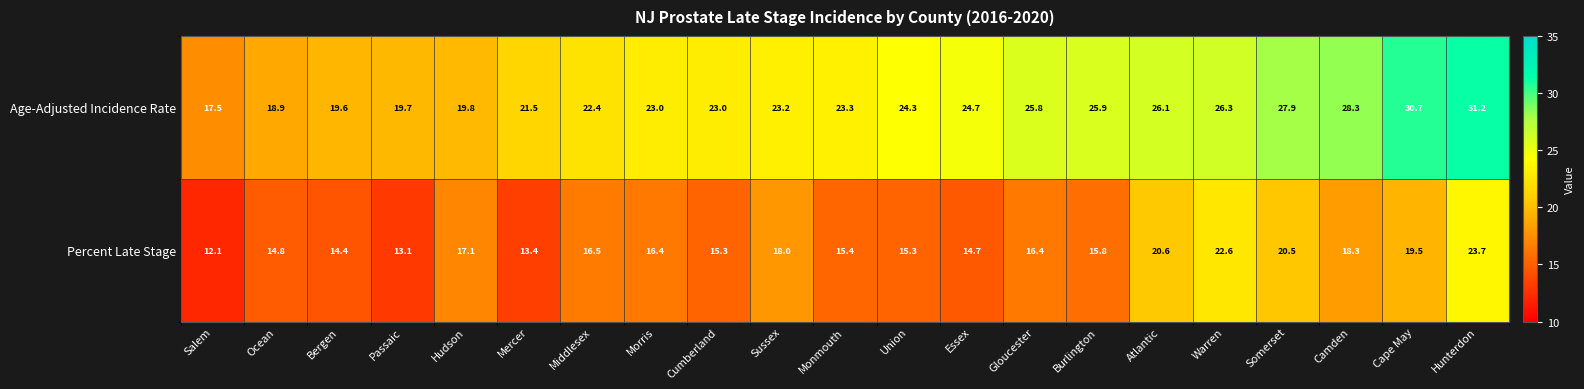

Which series has the widest spread of values?

Age-Adjusted Incidence Rate